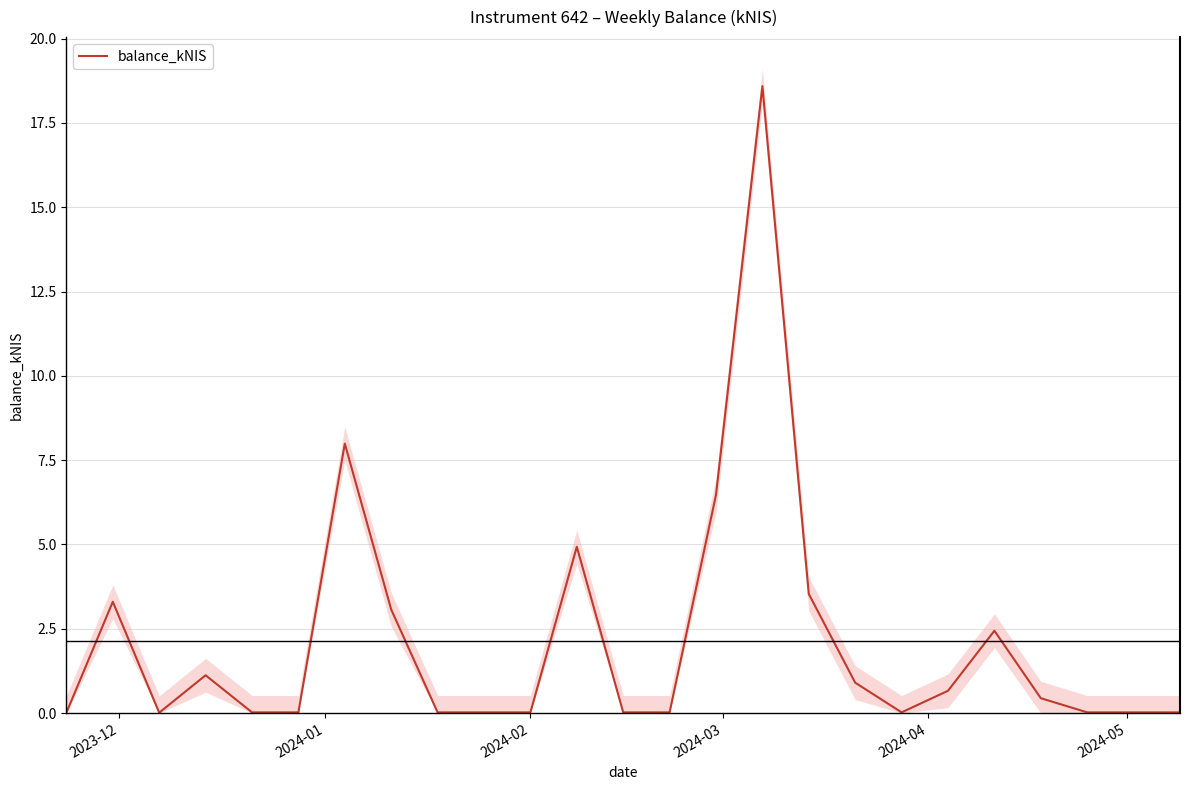

What is the highest value of the balance_kNIS series?

18.6